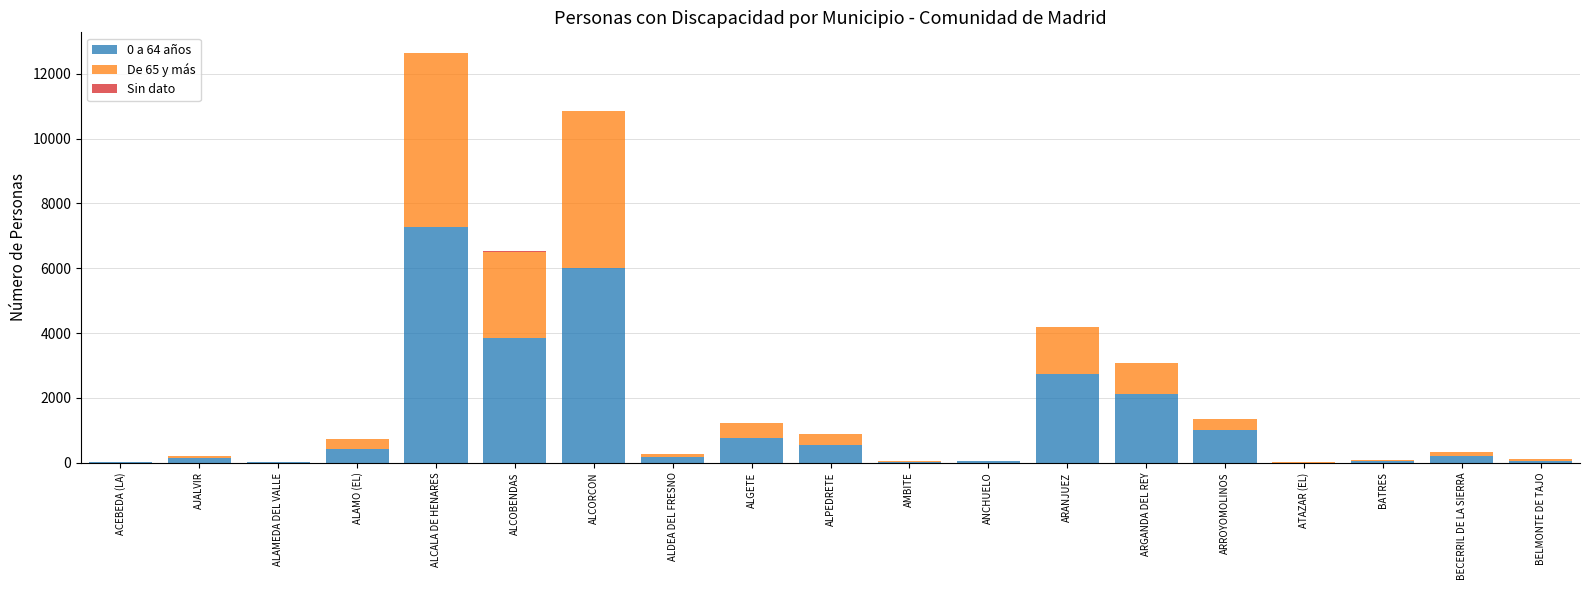

Is it true that 0 a 64 años equals 4036 at ARANJUEZ?

False